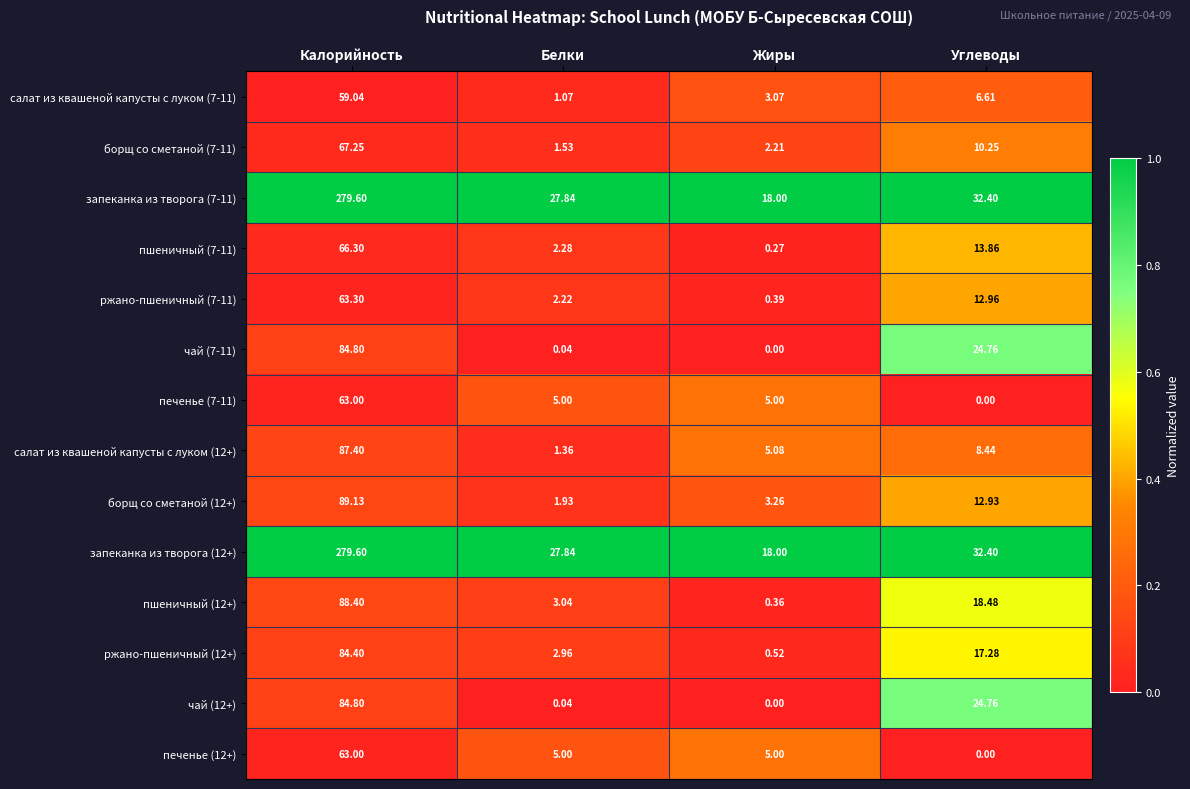

At which category does the chart reach its peak across all series?

Калорийность